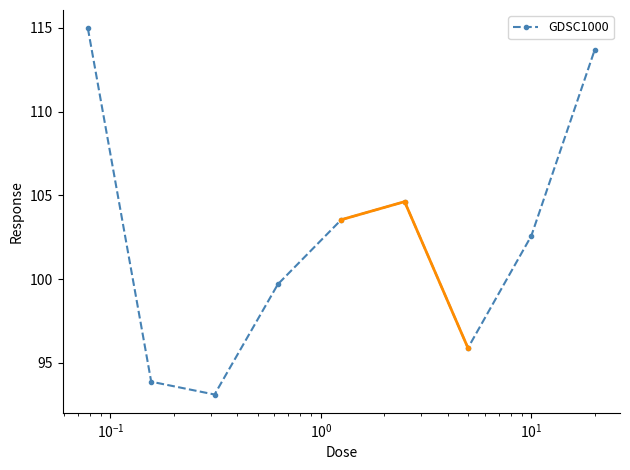

How many points are higher than both their immediate neighbors (excluding endpoints)?

1